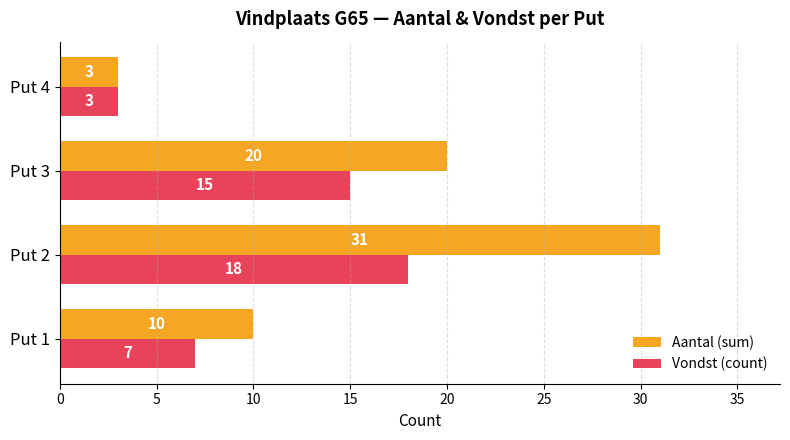

Between Put 2 and Put 4, which series saw the biggest shift?

Aantal (sum)